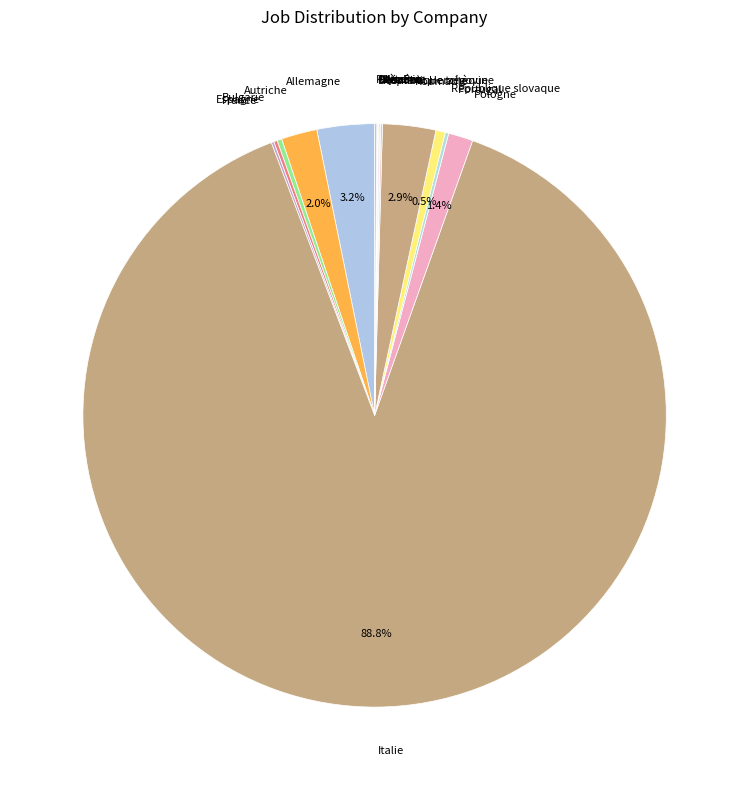

To the nearest percent, what is the difference between the largest and smallest slice percentages?

89%